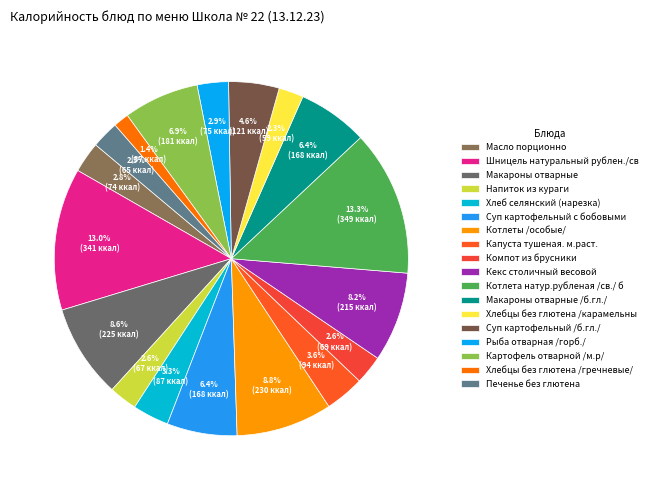

Rank the categories by value from lowest to highest.

Хлебцы без глютена /гречневые/, Хлебцы без глютена /карамельные/, Печенье без глютена, Напиток из кураги, Компот из брусники, Масло порционно, Рыба отварная /горб./, Хлеб селянский (нарезка), Капуста тушеная. м.раст., Суп картофельный /б.гл./, Суп картофельный с бобовыми, Макароны отварные /б.гл./, Картофель отварной /м.р/, Кекс столичный весовой, Макароны отварные, Котлеты /особые/, Шницель натуральный рублен./свин/, Котлета натур.рубленая /св./ б.гл.